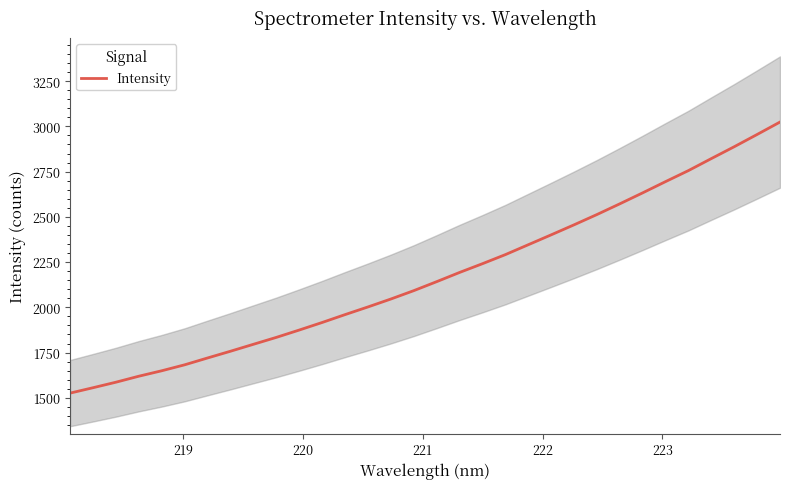

Does the chart have visible grid lines?

No